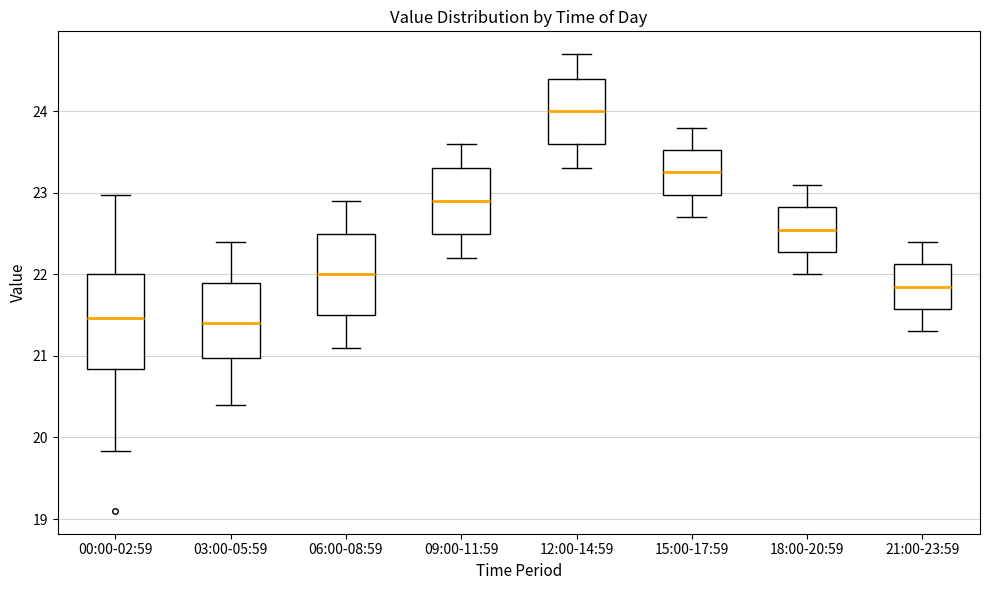

Which box has the highest median line?

12:00-14:59